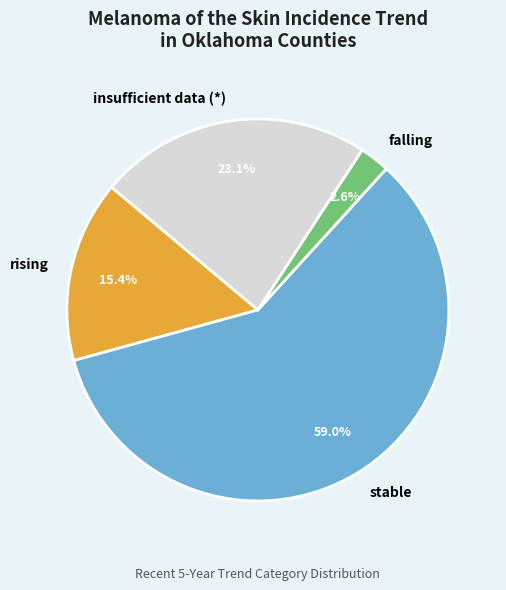

Is falling the majority of the pie?

No